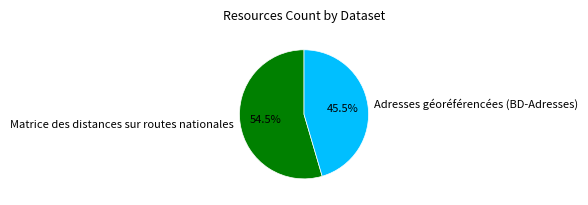

Is there a majority slice in this chart?

Yes